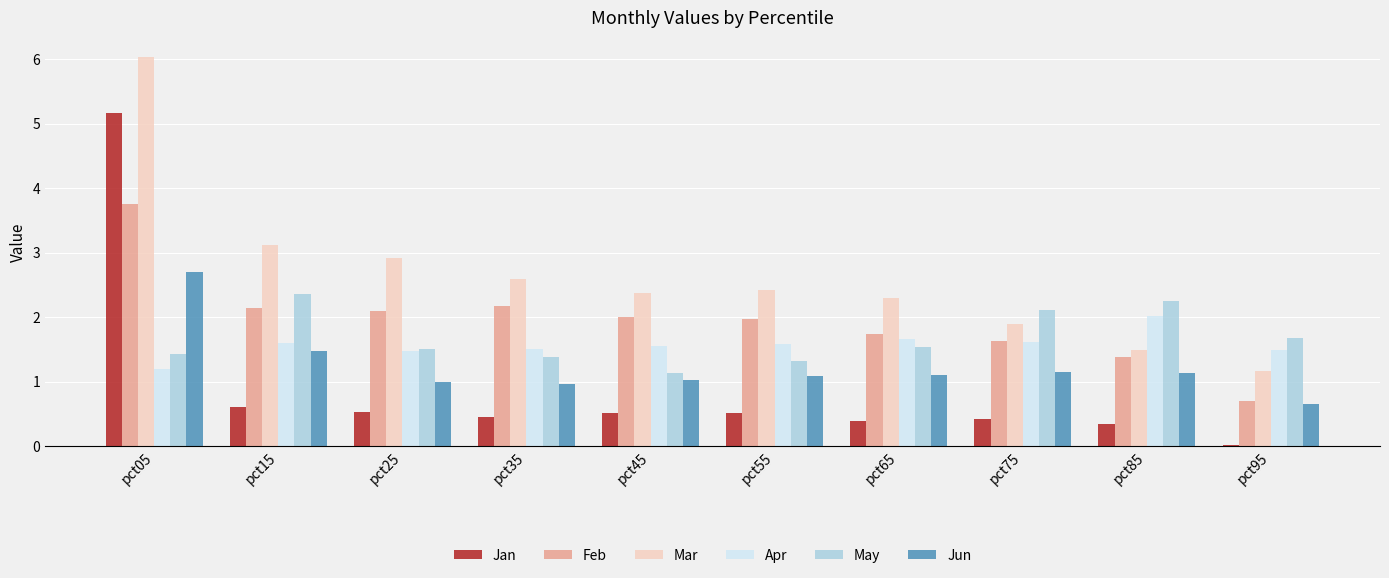

The Jun series shows 0.6 at pct95. True or false?

True